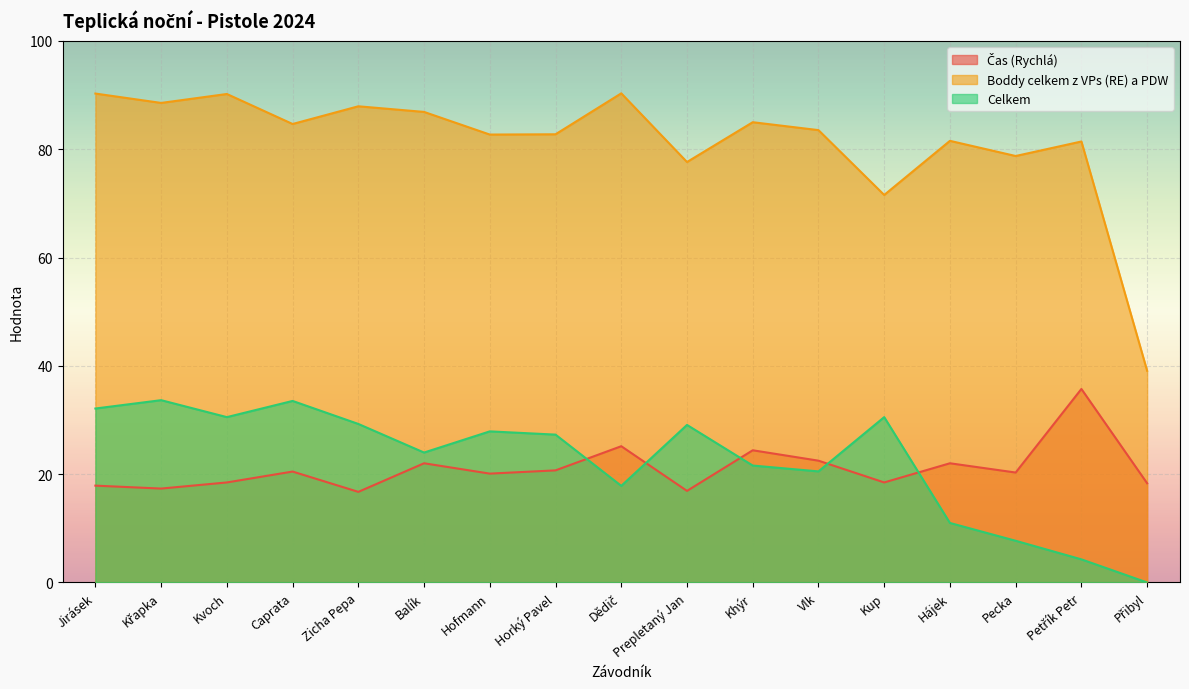

How many lines are shown in the chart?

3